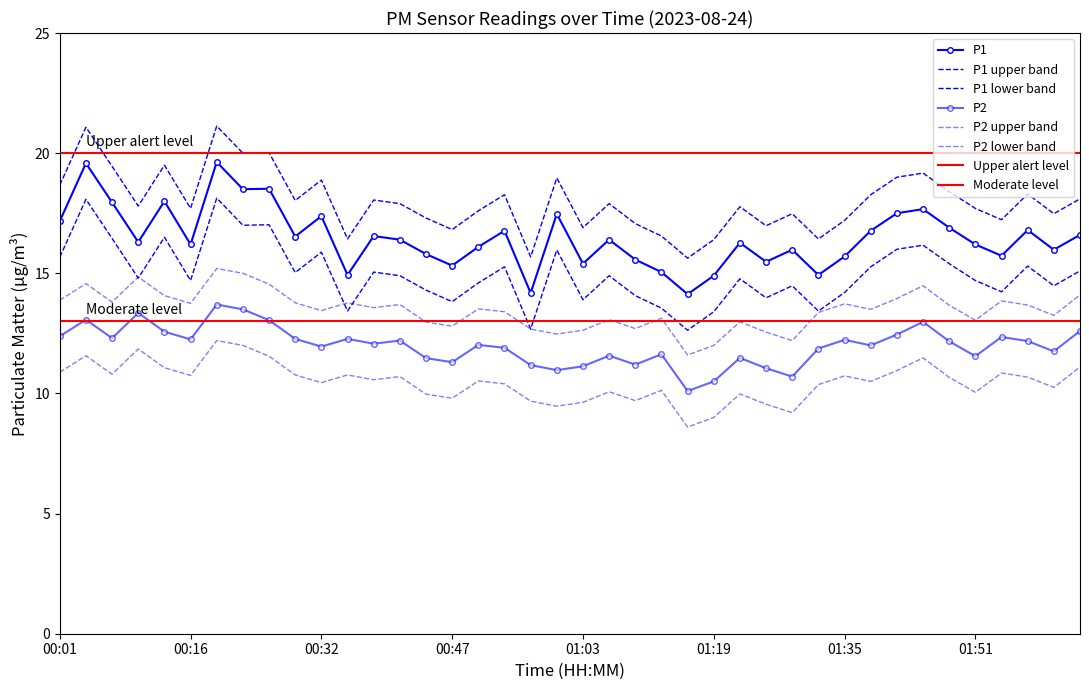

Rank the categories by P2 value from lowest to highest.

01:16, 01:19, 01:29, 01:00, 01:26, 01:03, 00:57, 01:09, 00:47, 00:44, 01:23, 01:51, 01:06, 01:12, 02:00, 01:32, 00:53, 00:32, 01:39, 00:50, 00:38, 01:48, 01:57, 00:41, 01:35, 00:16, 00:29, 00:35, 00:07, 01:54, 00:01, 01:42, 00:13, 02:03, 01:45, 00:26, 00:04, 00:10, 00:23, 00:20